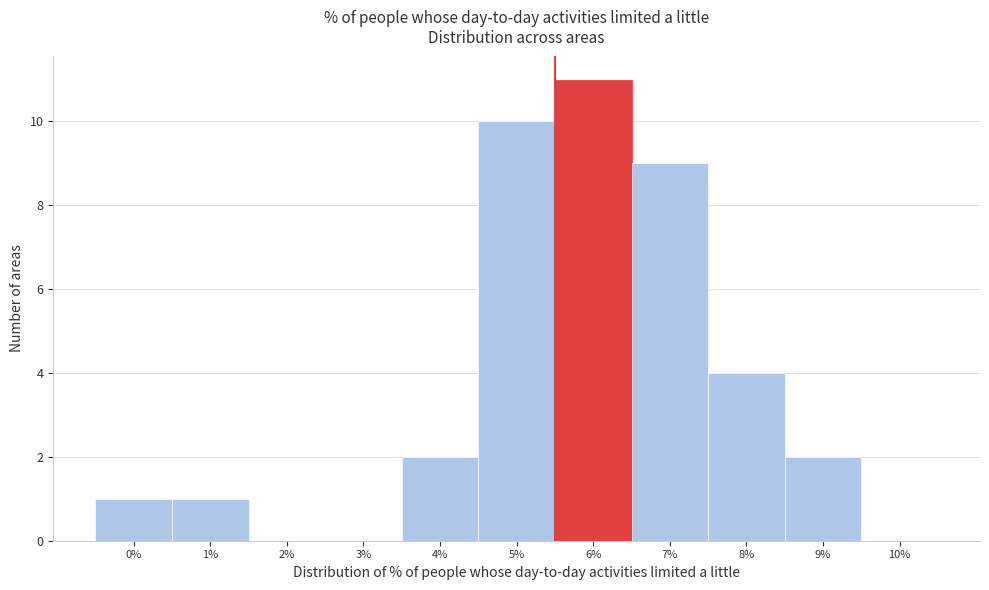

Reading left to right, transcribe all the data shown in this chart.

0%=1	1%=1	2%=0	3%=0	4%=2	5%=10	6%=11	7%=9	8%=4	9%=2	10%=0